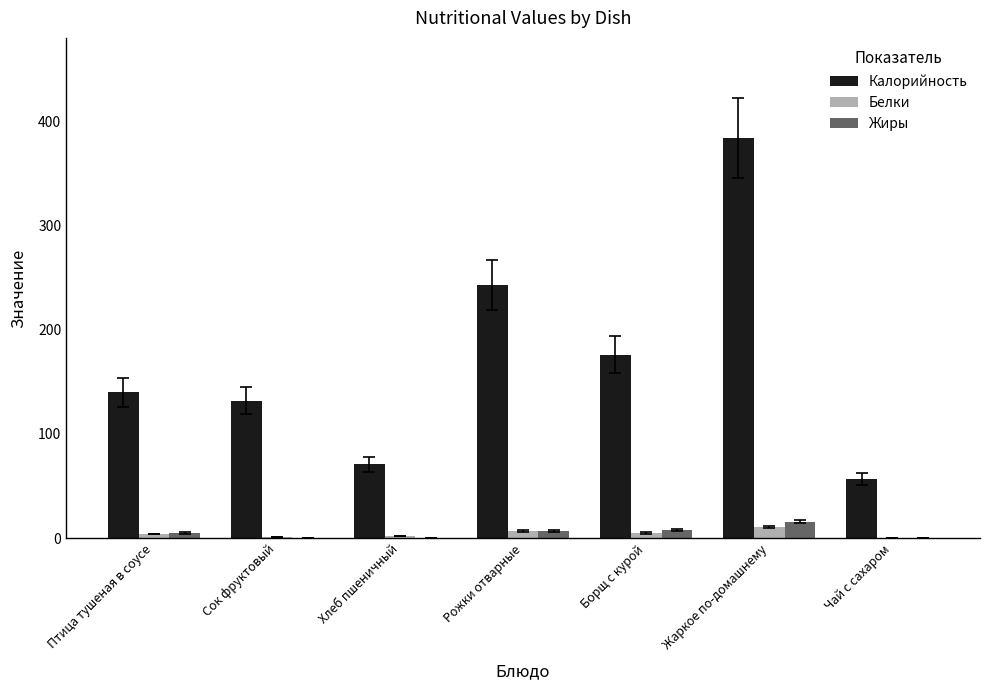

Which series has the largest total across all categories?

Калорийность